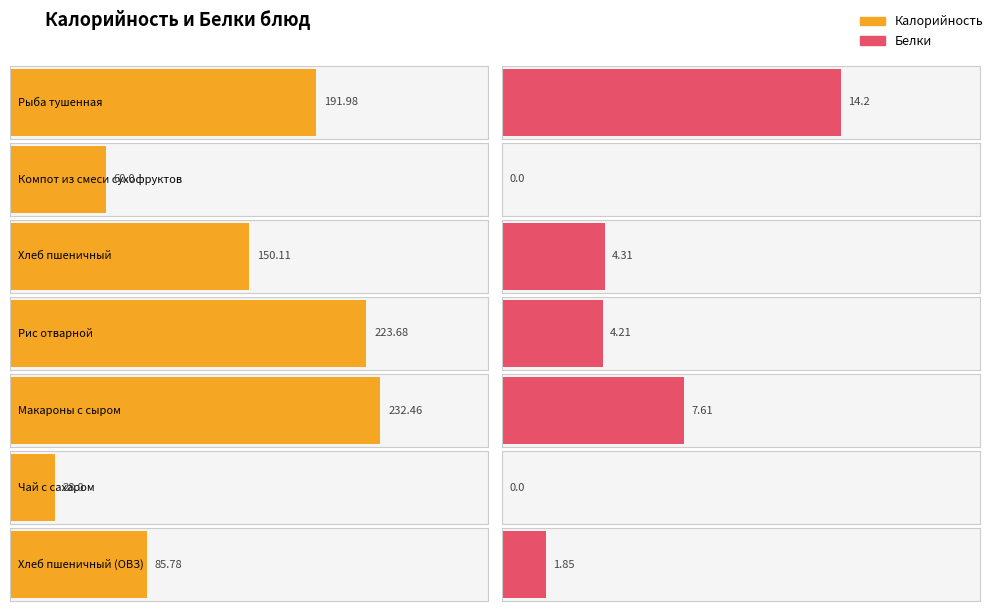

What is the label of the 5th bar from the left?

Макароны с сыром